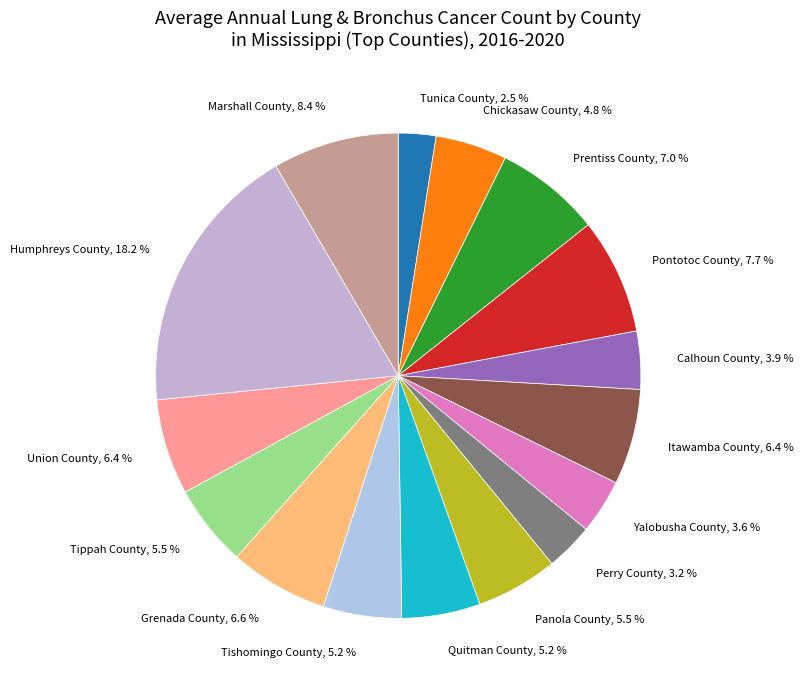

Is there any slice that represents more than half of the pie?

No